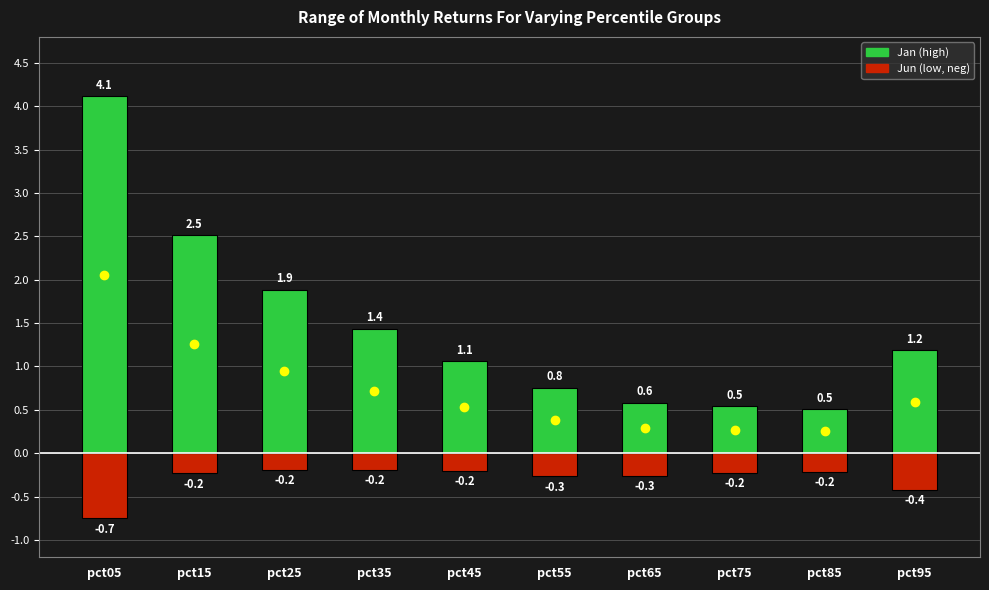

What is the total value across all series at pct95?

0.8